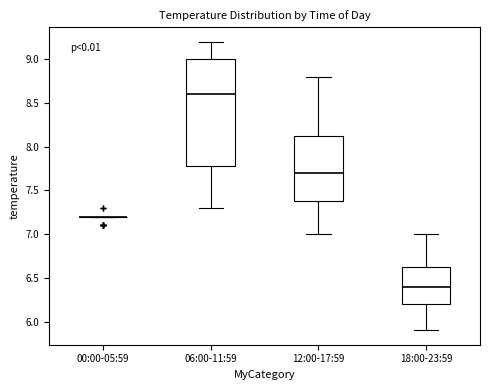

Reading left to right, read every box against the y-axis: the position of its median line, the range the box covers, and the ends of its whiskers. The values are not printed on the chart, so give them approximately, as read against the axis.

00:00-05:59: box collapsed to a line at 7.20, whiskers 7.20 to 7.20
06:00-11:59: median 8.60, box 7.80 to 9.00, whiskers 7.30 to 9.20
12:00-17:59: median 7.70, box 7.40 to 8.15, whiskers 7.00 to 8.80
18:00-23:59: median 6.40, box 6.20 to 6.65, whiskers 5.90 to 7.00